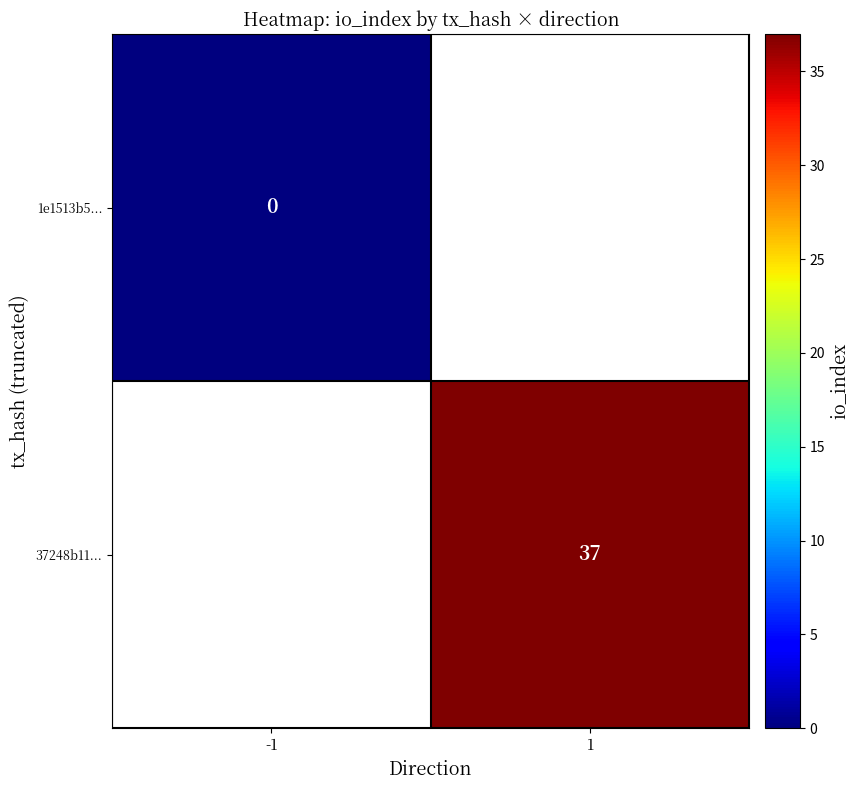

The 37248b11... series shows 37 at 1. True or false?

True